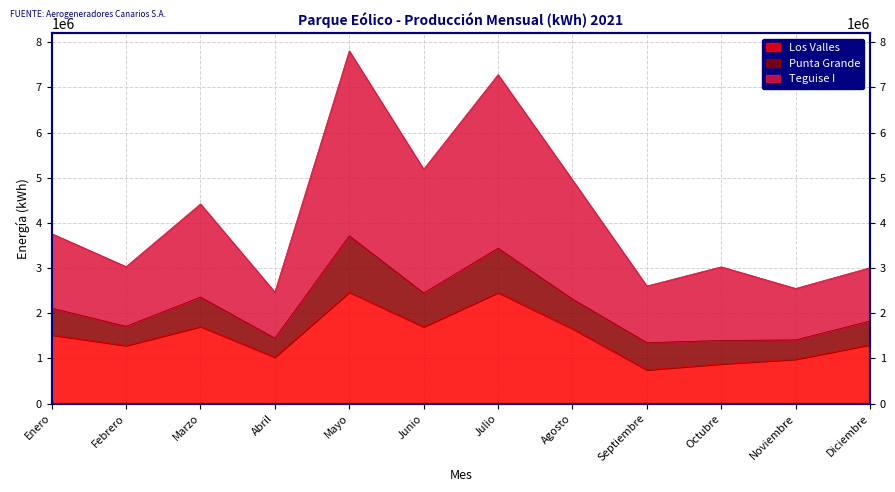

Between Marzo and Diciembre, which series saw the biggest shift?

Teguise I